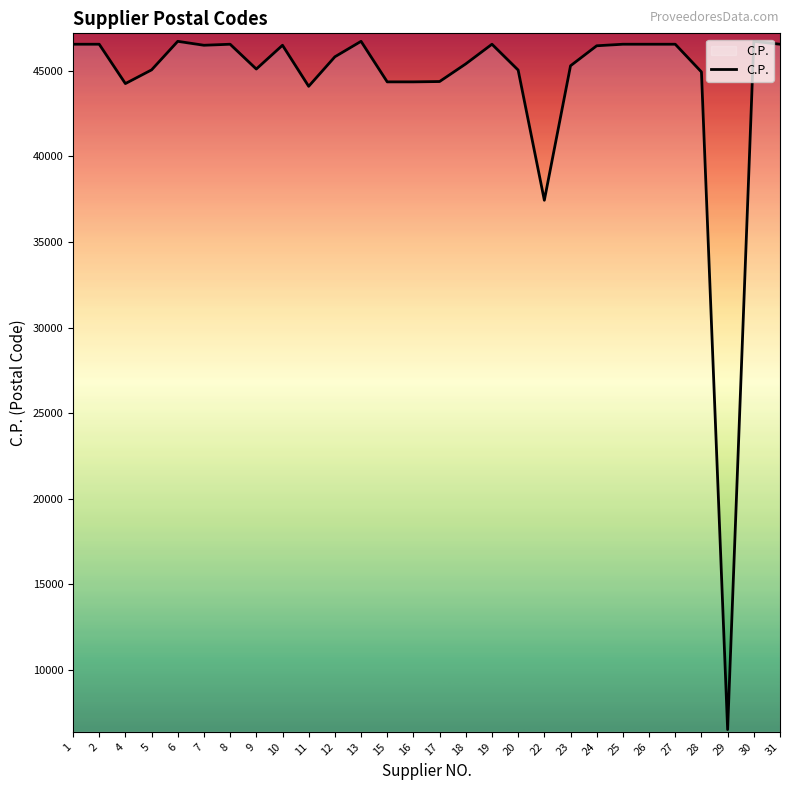

What is the difference between the values at 11 and 5?

960